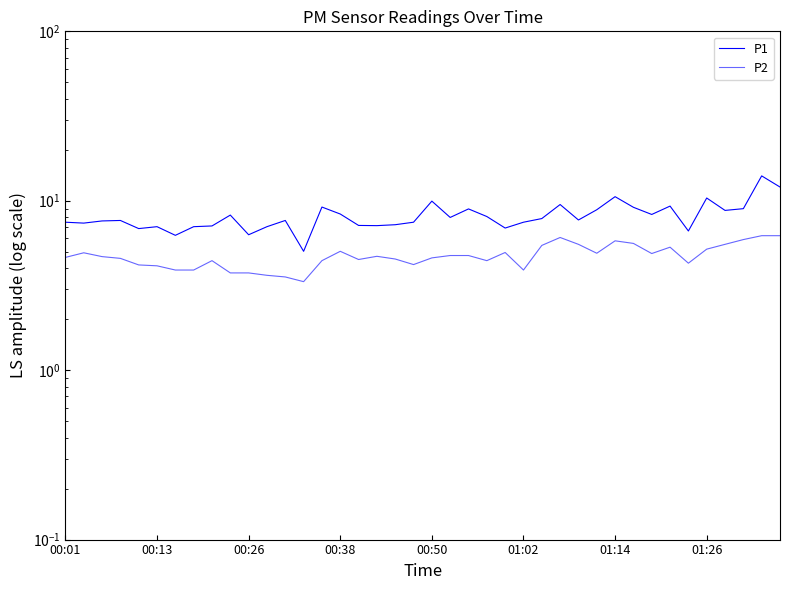

True or false: P2 and P1 intersect in this chart.

False